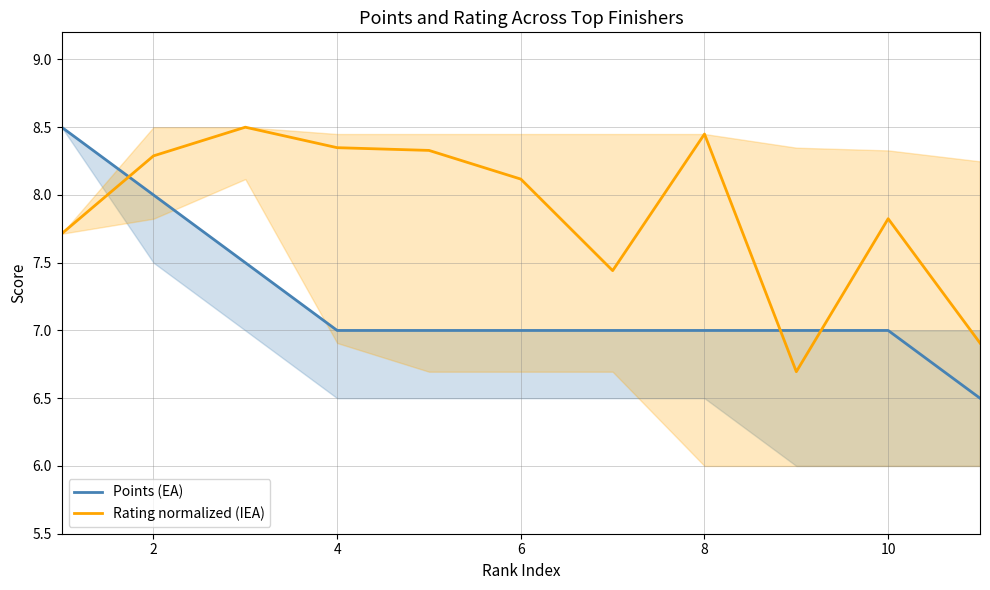

True or false: Points (EA) has more than 0 interior local peaks.

False